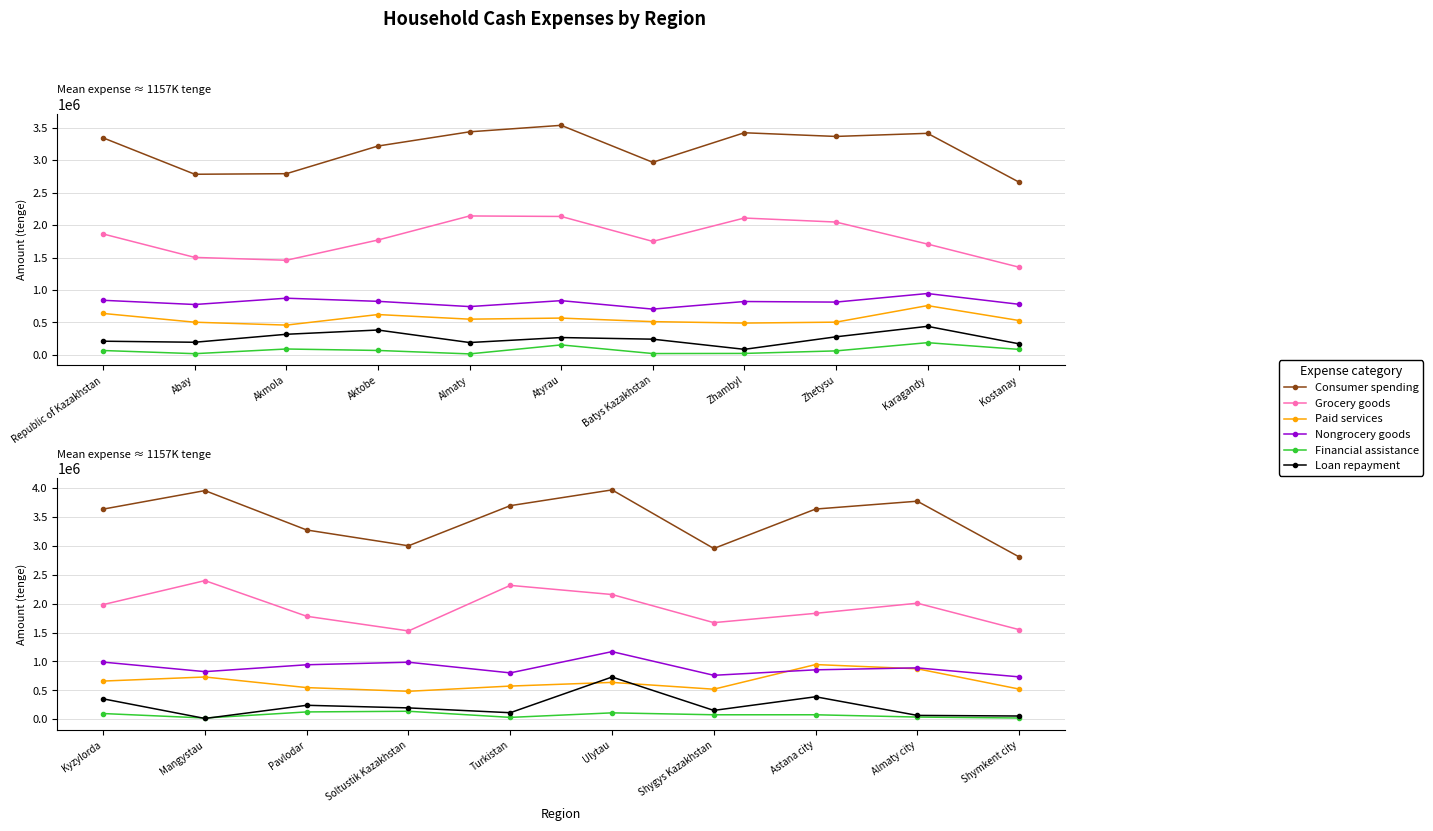

Which category has the lowest value across all series?

Mangystau